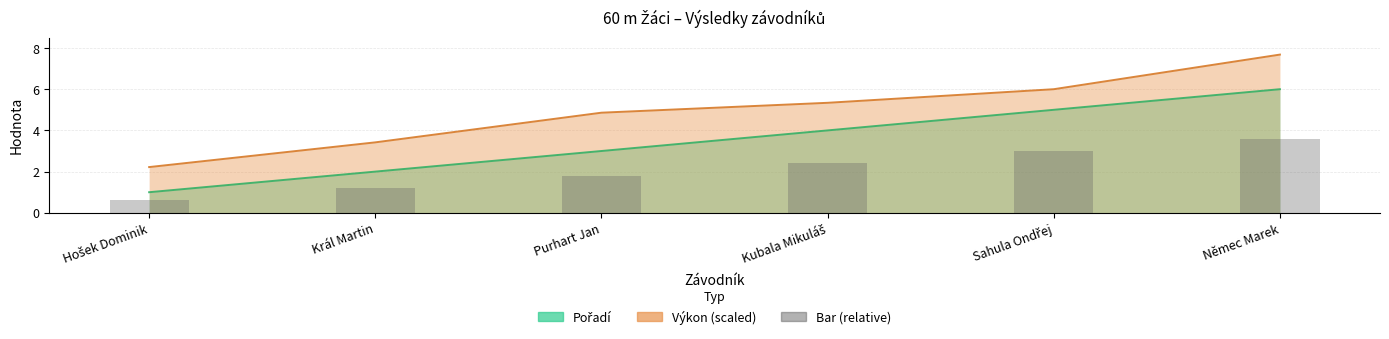

What position from the left is Sahula Ondřej?

5